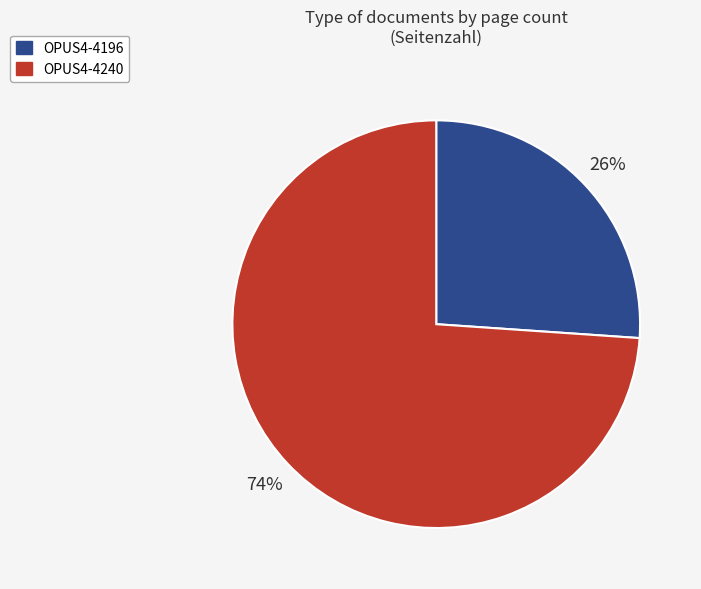

What percentage is the OPUS4-4196 slice, to the nearest percent?

26%